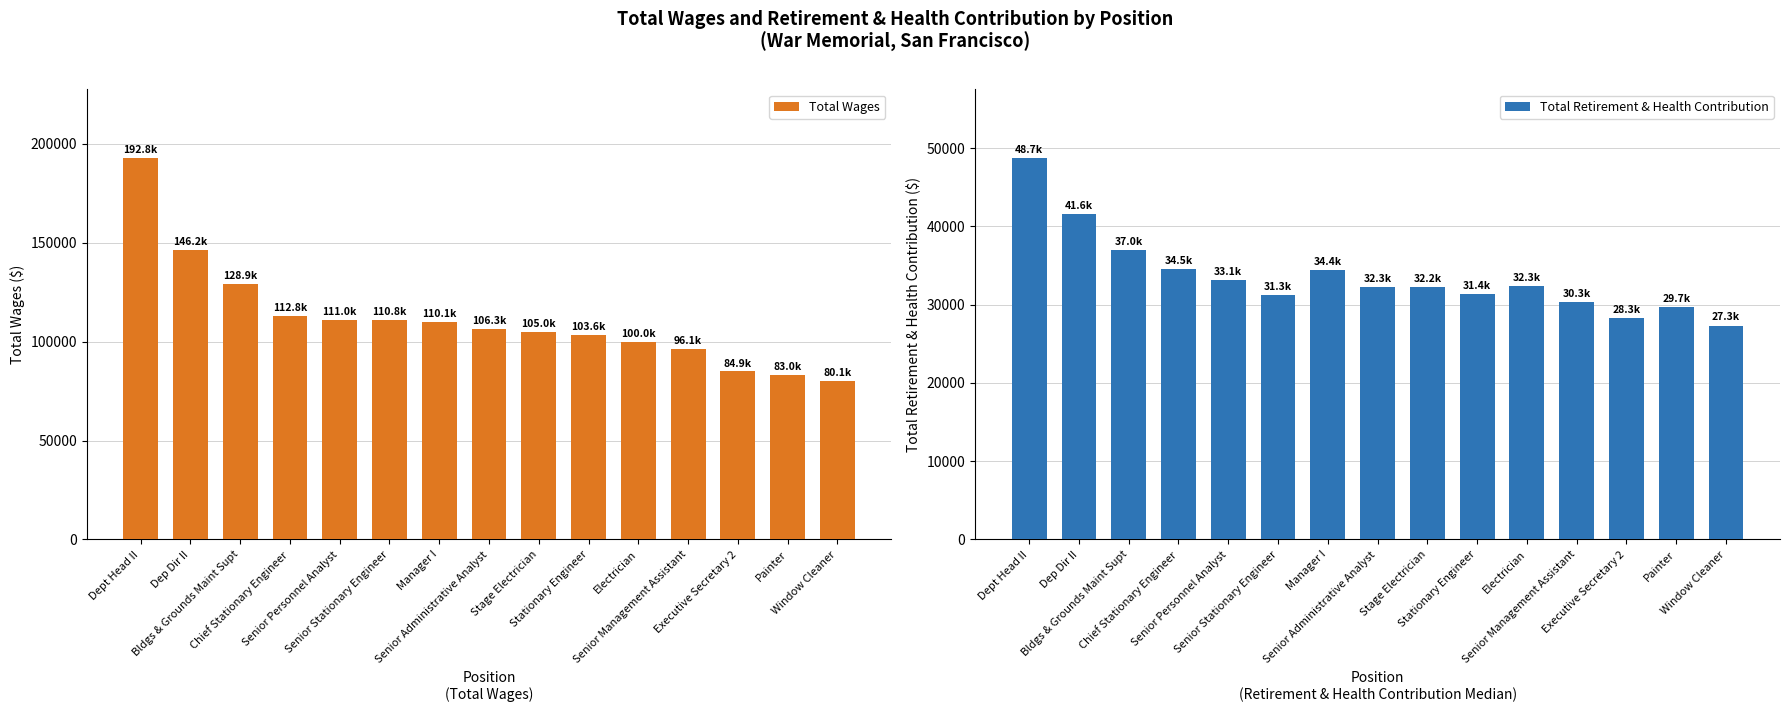

Where does the Total Retirement & Health Contribution series first go above 32255?

Dept Head II